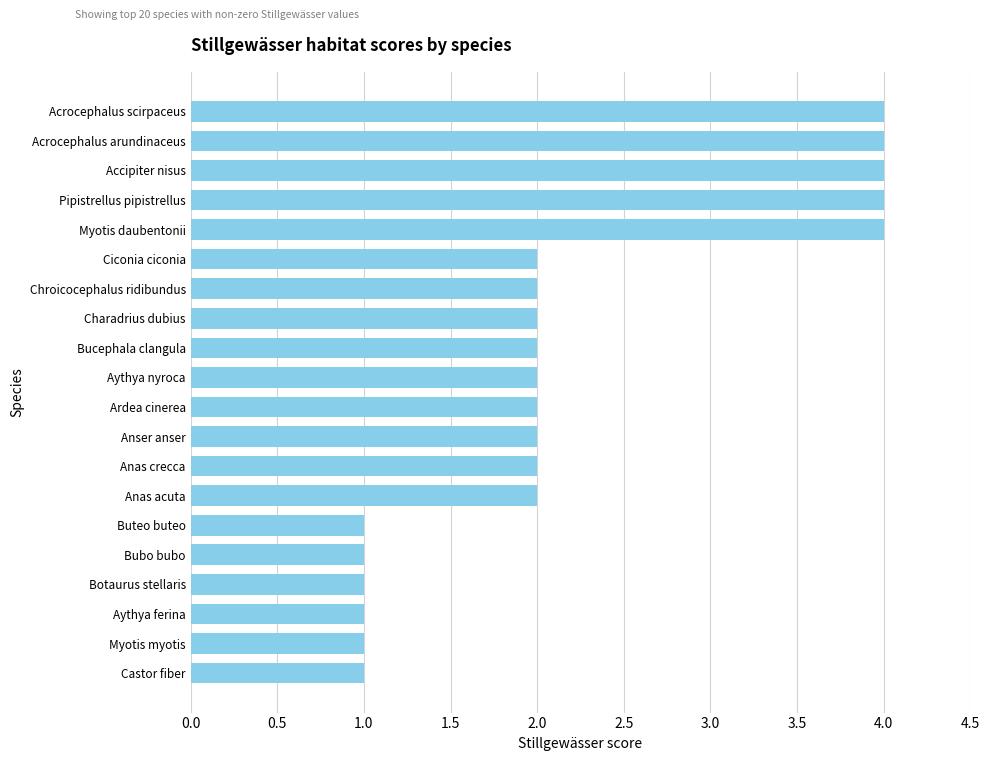

What is the greatest value displayed?

4